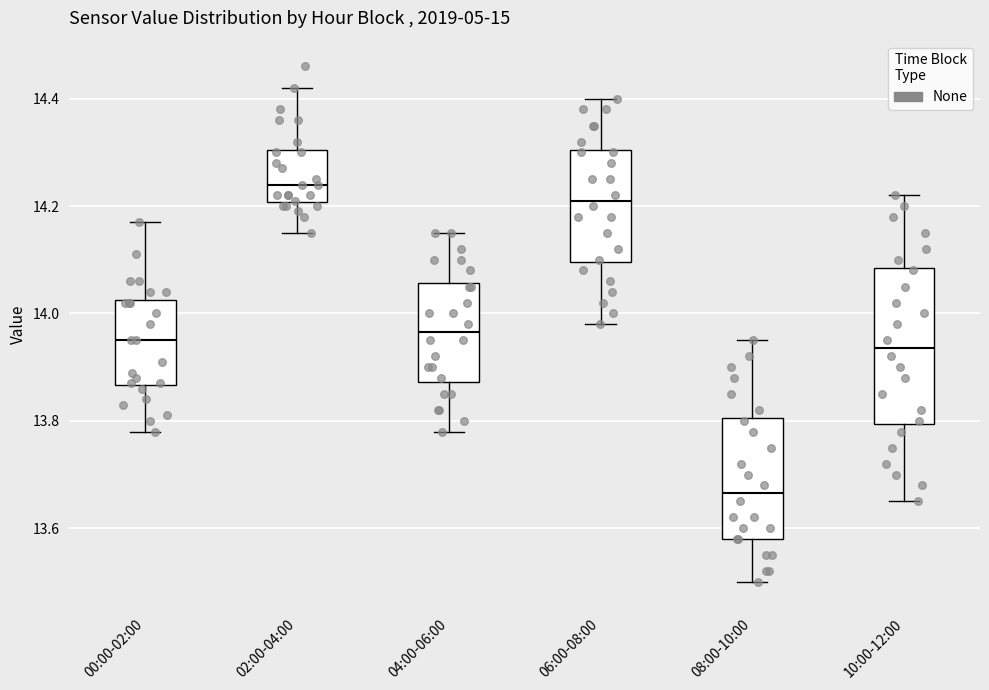

Where does the lower whisker of the box for 04:00-06:00 end on the y-axis? The values are not printed on the chart, so give them approximately, as read against the axis.

13.78